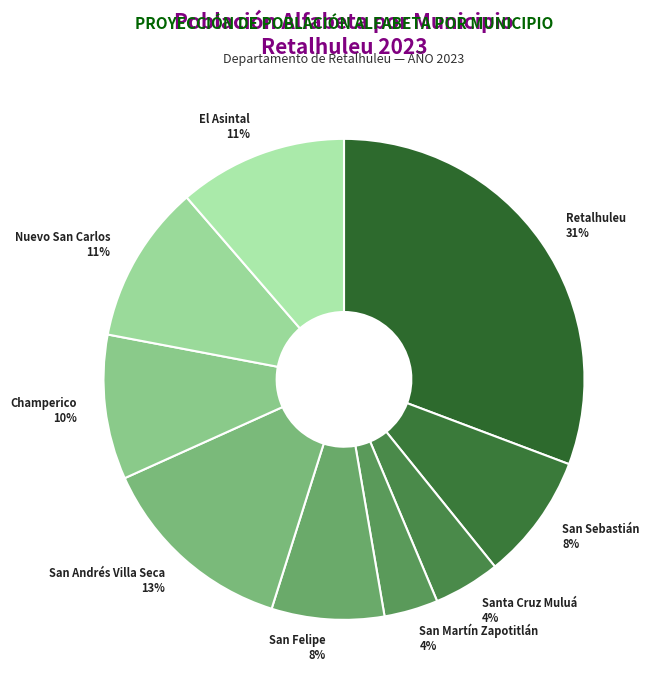

Is it true that San Sebastián 8% is 8% of the pie?

True